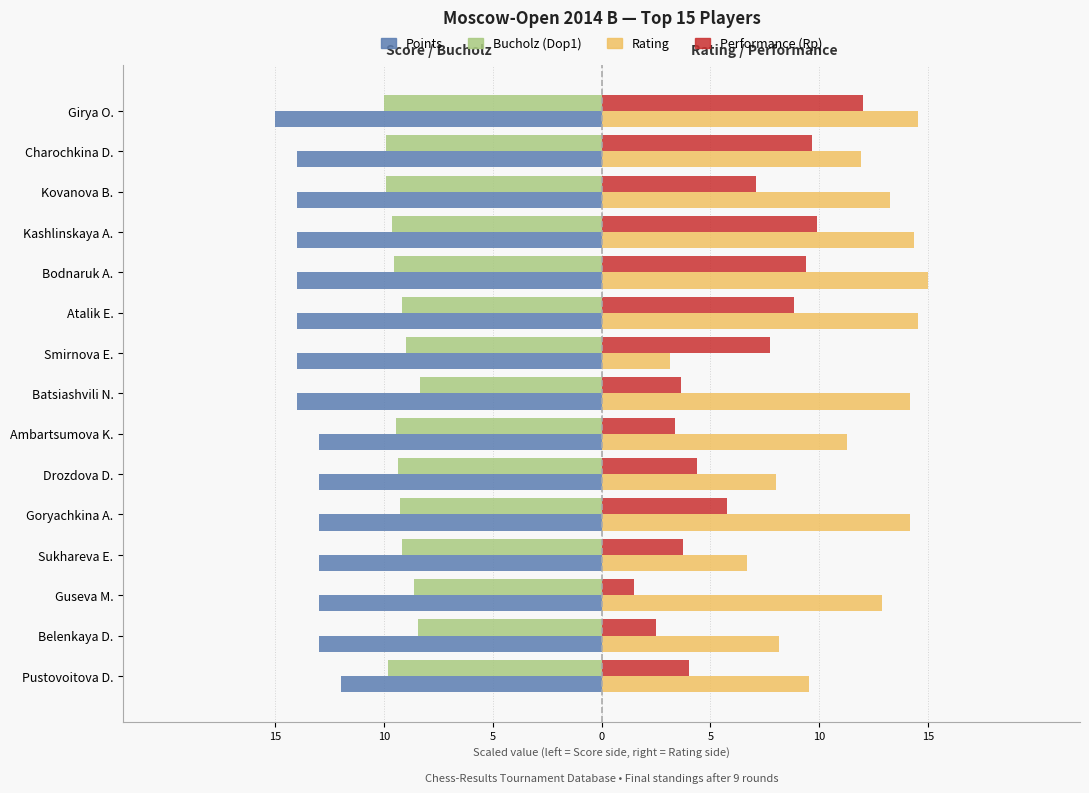

What are all the series names shown in the legend?

Points, Bucholz (Dop1), Rating, Performance (Rp)